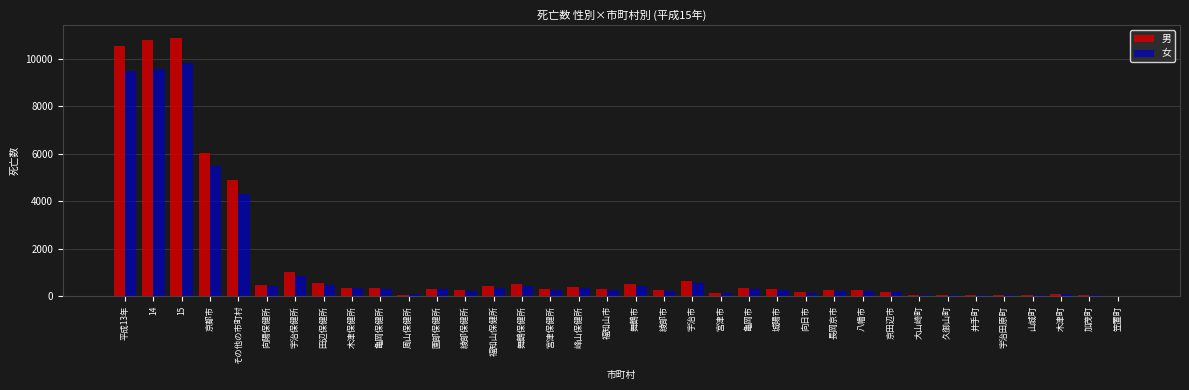

The value of 女 at 宇治保健所 is 842. True or false?

True